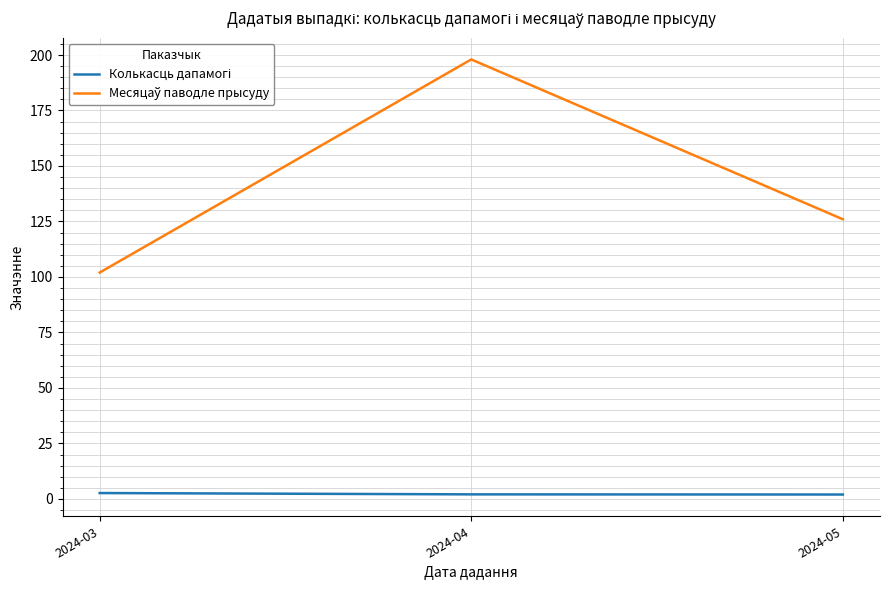

What is the maximum value shown in the chart?

198.0